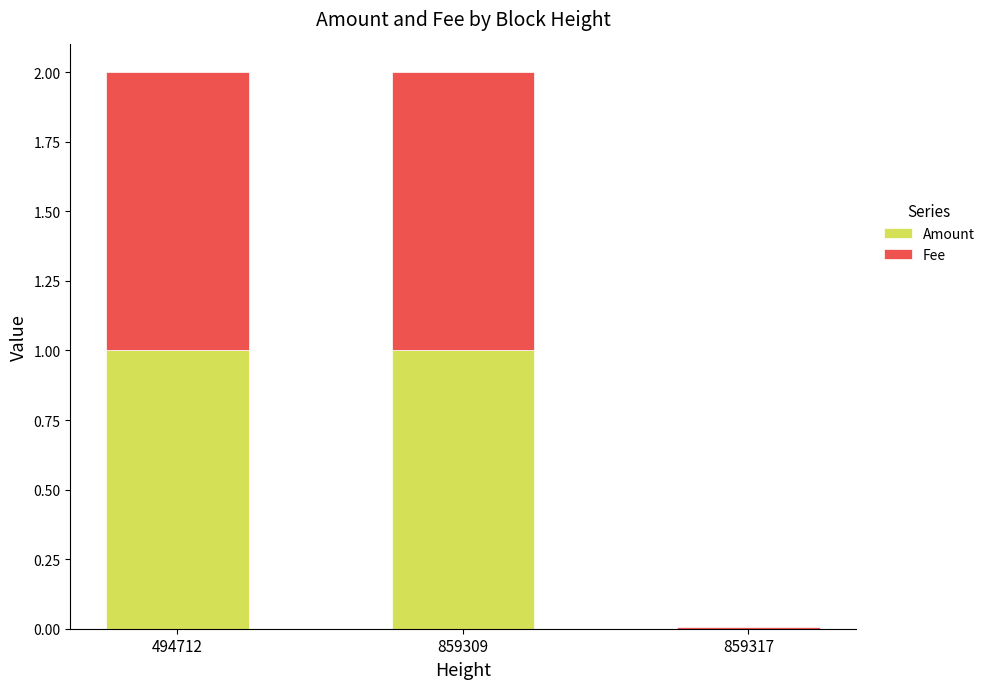

Is it true that Amount equals 0.7 at 859309?

False